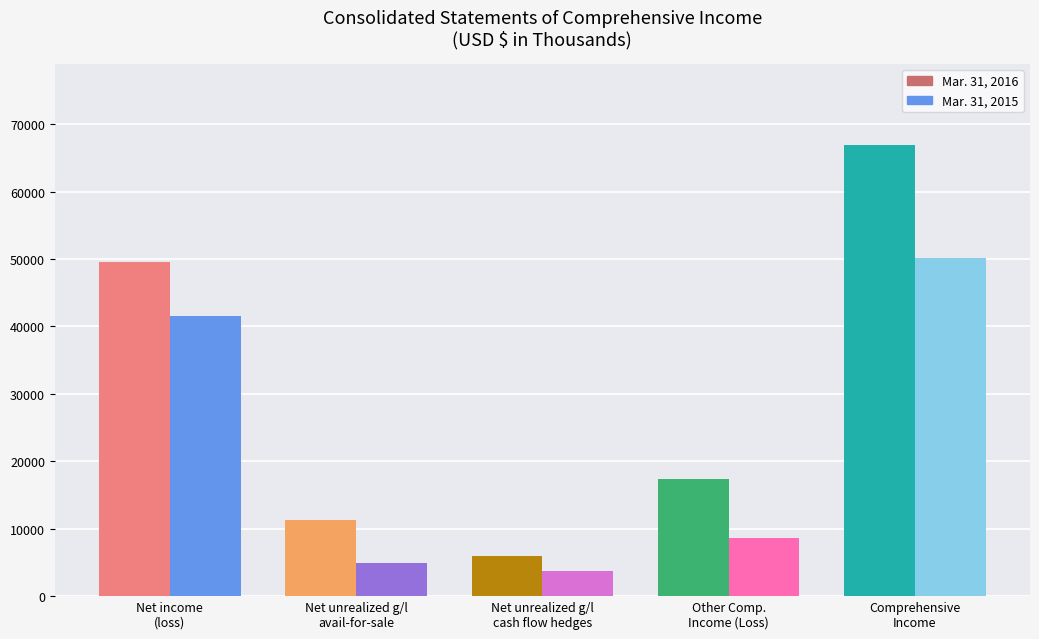

What is the difference between the Mar. 31, 2015 values at Net unrealized gains (losses) on cash flow hedges and Net income (loss)?

37762